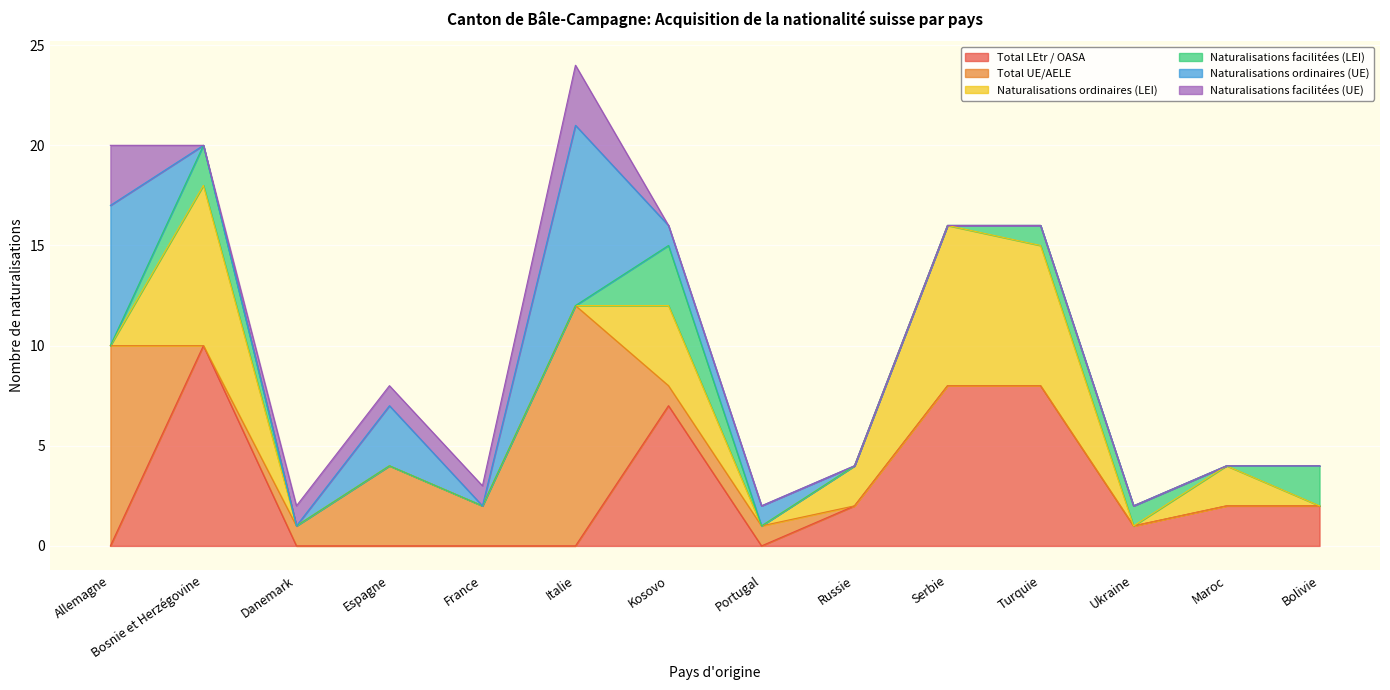

True or false: Total LEtr / OASA has a value of 0 at Bolivie.

False